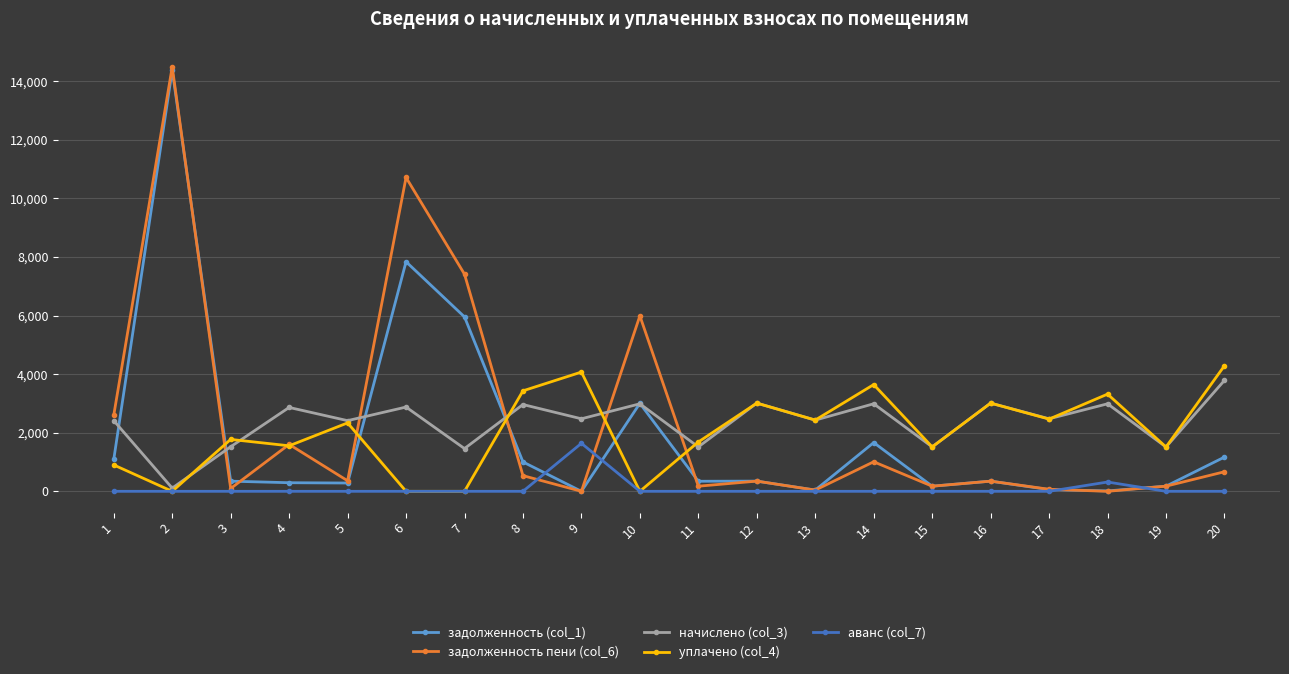

What are all the series names shown in the legend?

задолженность (col_1), задолженность пени (col_6), начислено (col_3), уплачено (col_4), аванс (col_7)